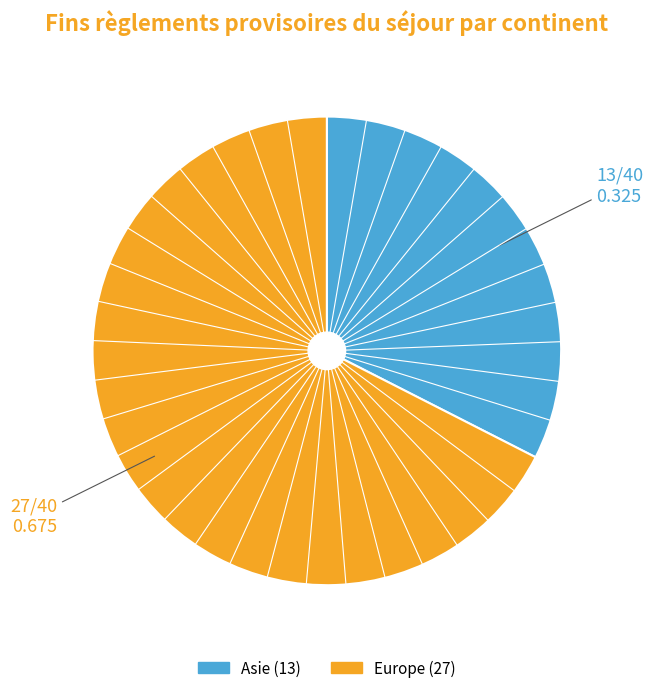

Does any single category account for the majority?

Yes